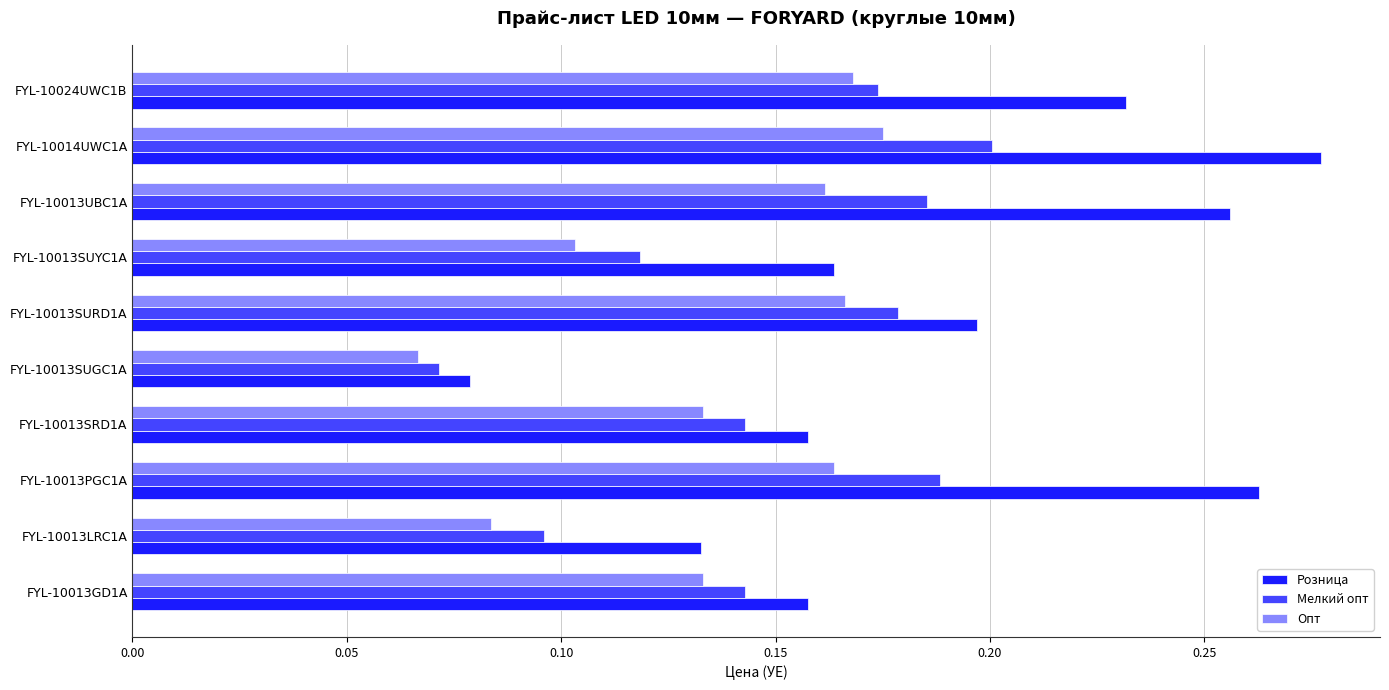

At which category is the sum across all series the highest?

FYL-10014UWC1A